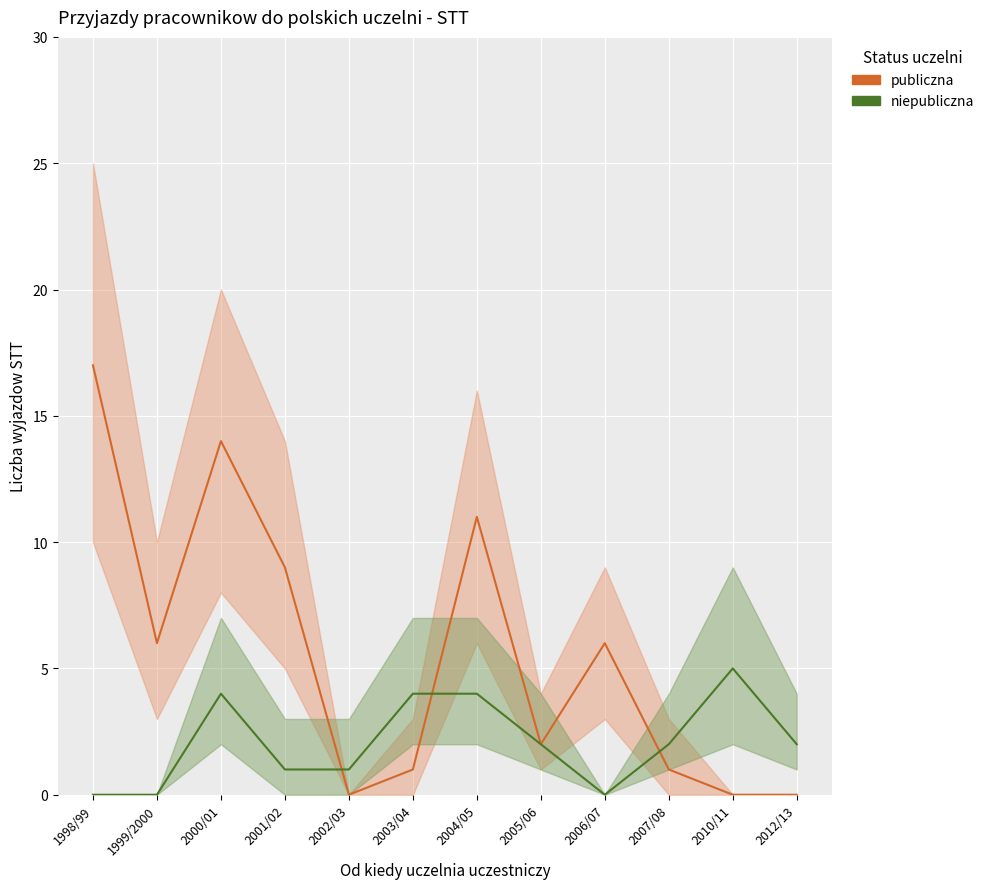

Which series has the largest range (max minus min)?

publiczna